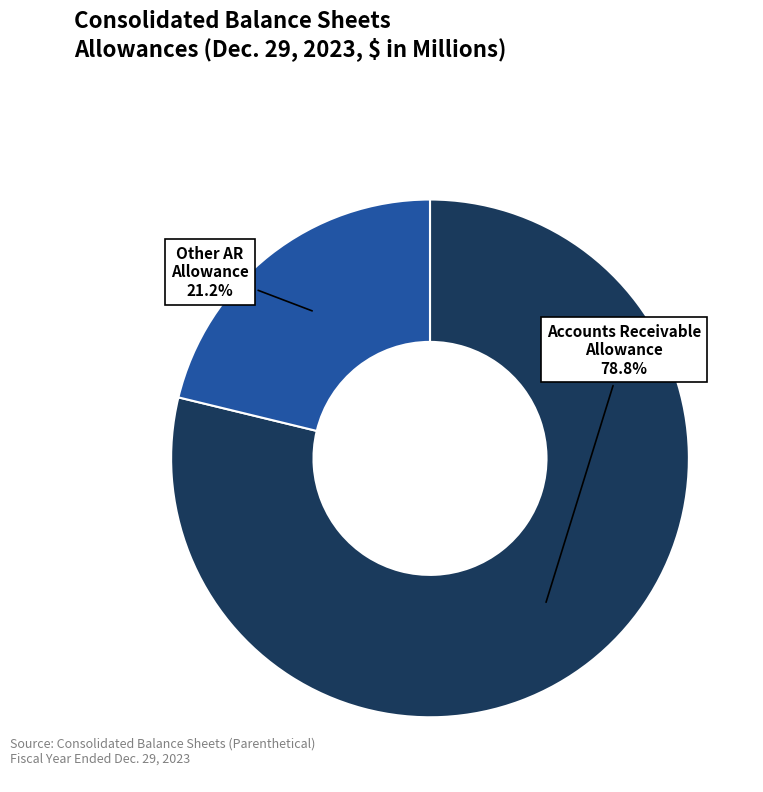

Is there any slice that represents more than half of the pie?

Yes